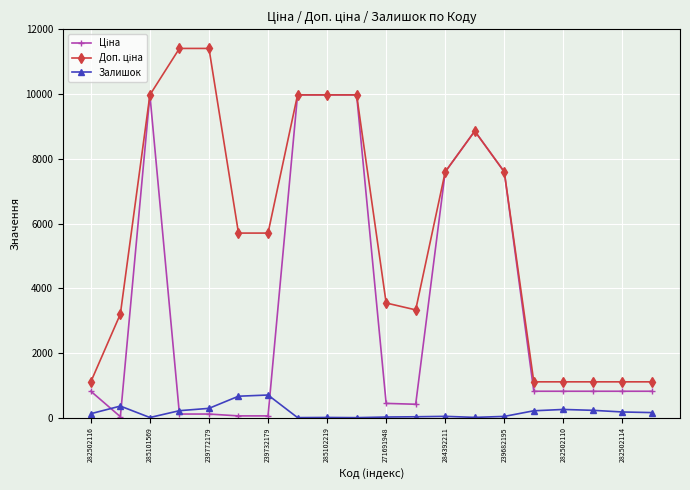

What is the greatest value displayed?

11410.0